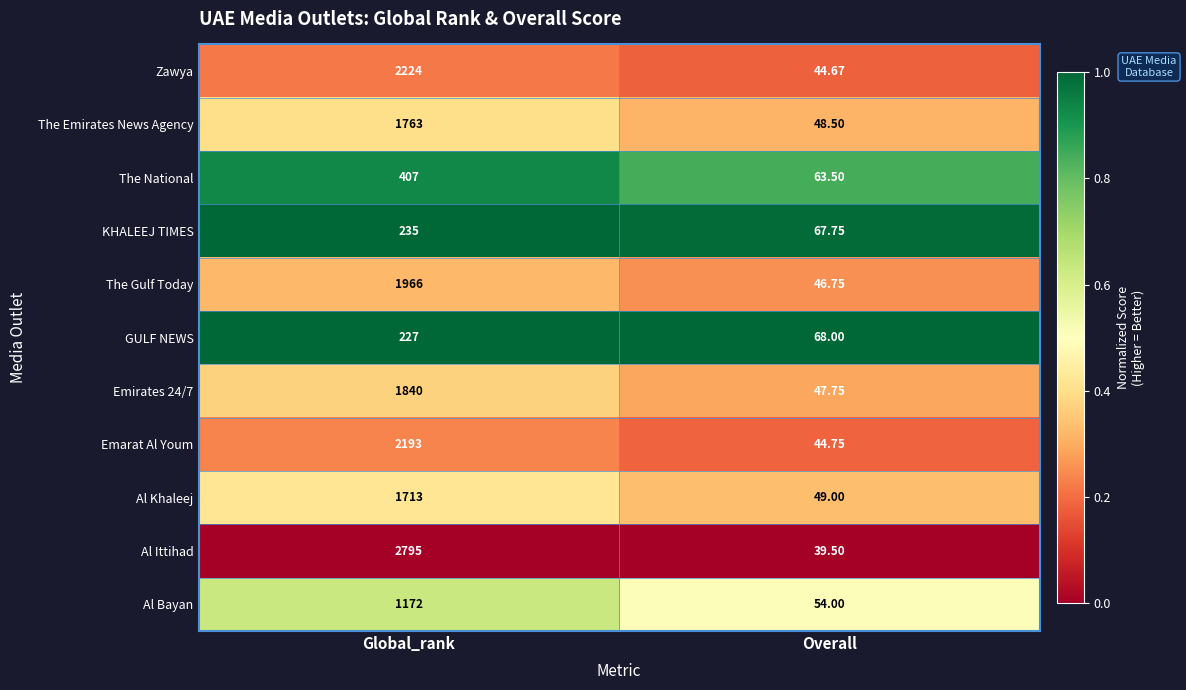

Rank the categories by Al Ittihad value from lowest to highest.

Overall, Global_rank